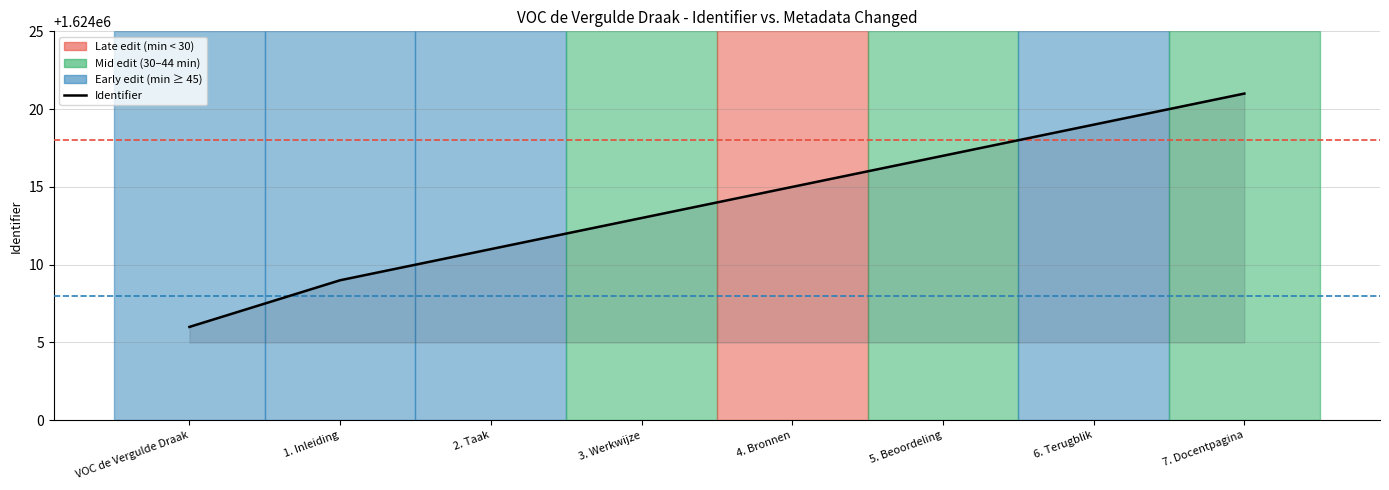

What is the difference between the values at 3. Werkwijze and VOC de Vergulde Draak?

7